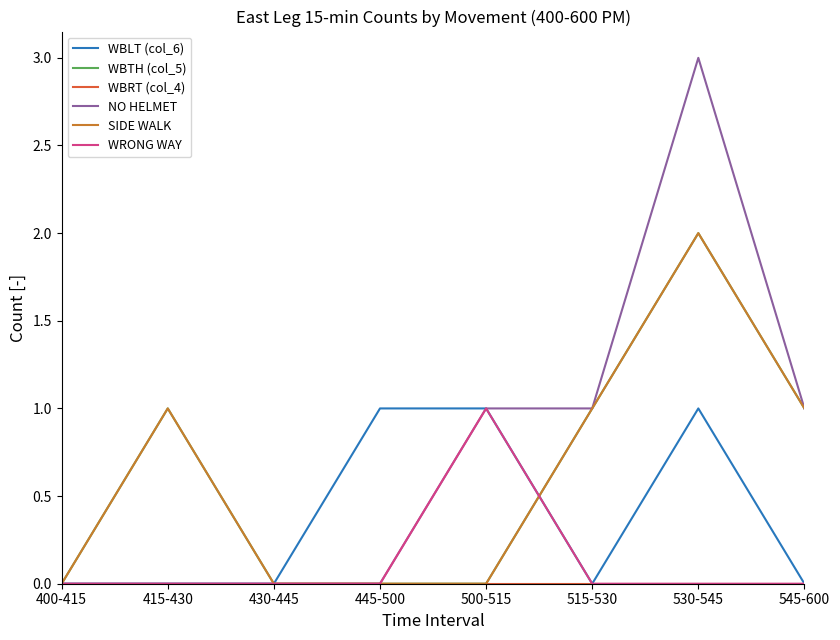

Reading left to right, list all the values displayed in this chart.

WBLT (col_6): 0	0	0	1	1	0	1	0
WBTH (col_5): 0	1	0	0	0	1	2	1
WBRT (col_4): 0	0	0	0	0	0	0	0
NO HELMET: 0	0	0	0	1	1	3	1
SIDE WALK: 0	1	0	0	0	1	2	1
WRONG WAY: 0	0	0	0	1	0	0	0